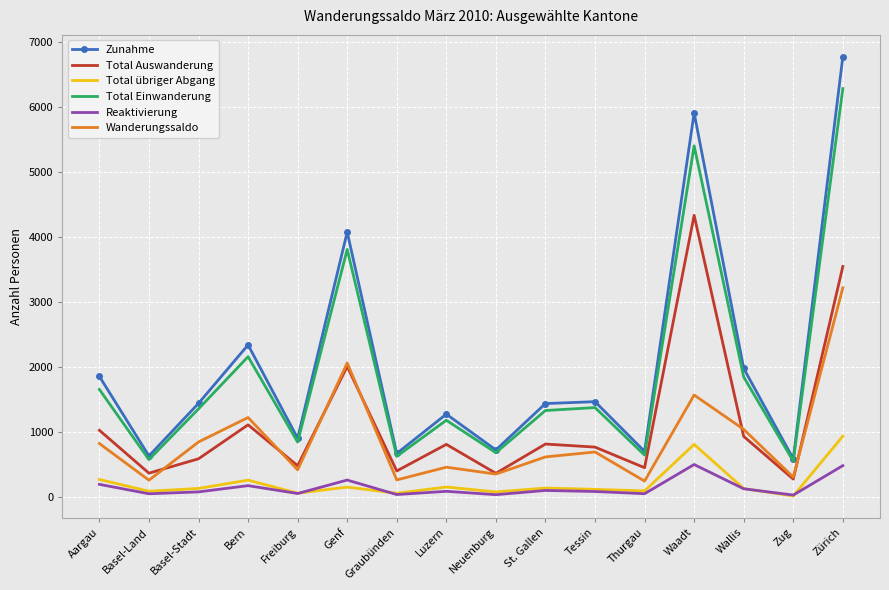

What are all the series names shown in the legend?

Zunahme, Total Auswanderung, Total übriger Abgang, Total Einwanderung, Reaktivierung, Wanderungssaldo